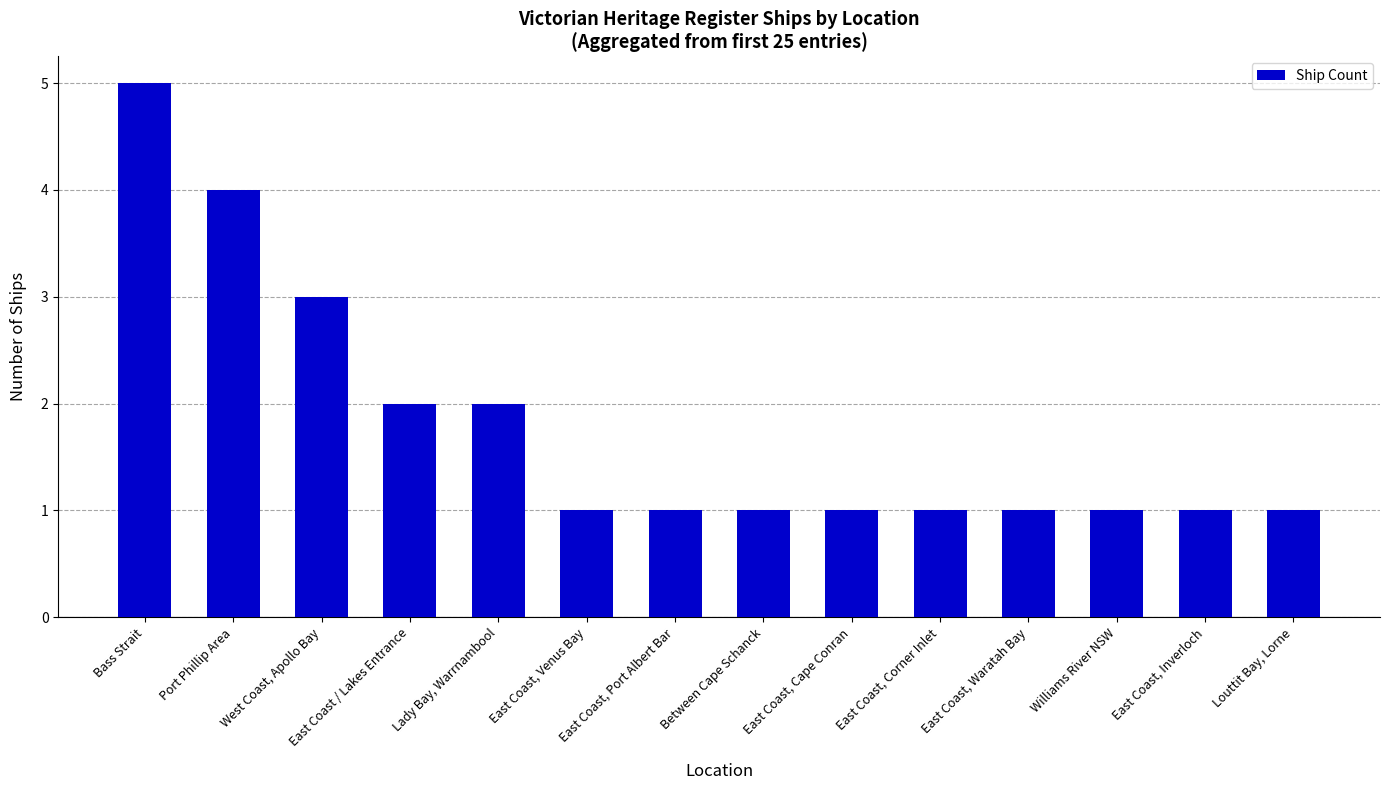

What is the difference between the second highest and second lowest values?

3